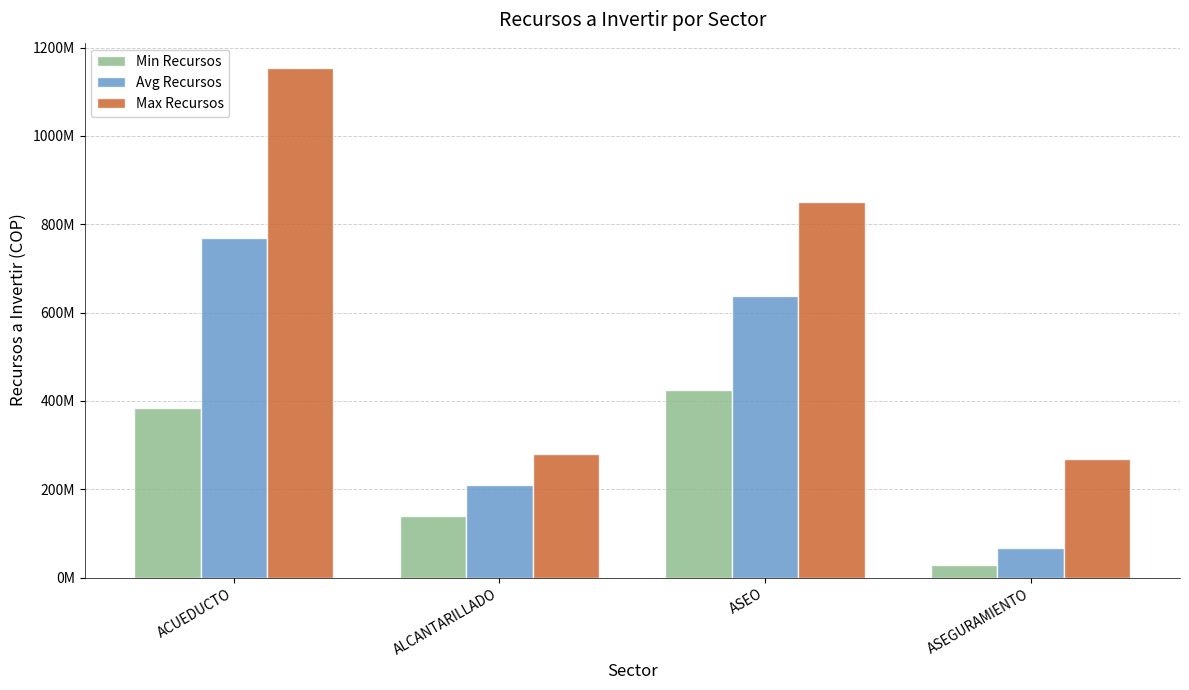

What is the difference between the maximum and minimum values in the Max Recursos series?

884089332